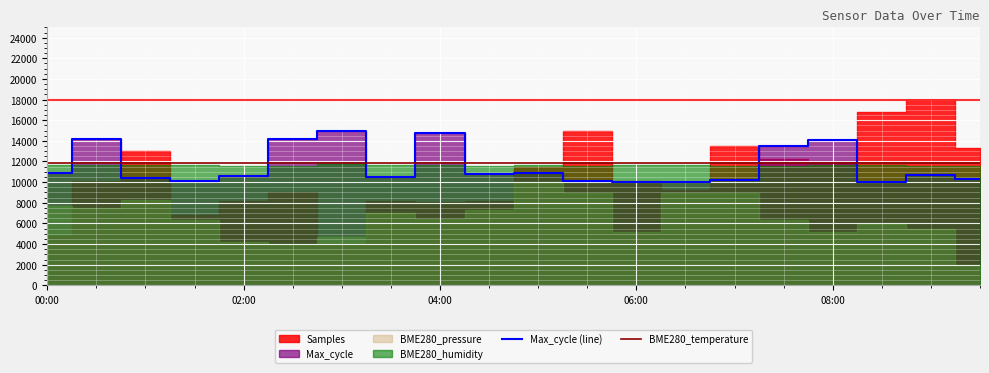

What is the highest value of the BME280_temperature series?

11851.0